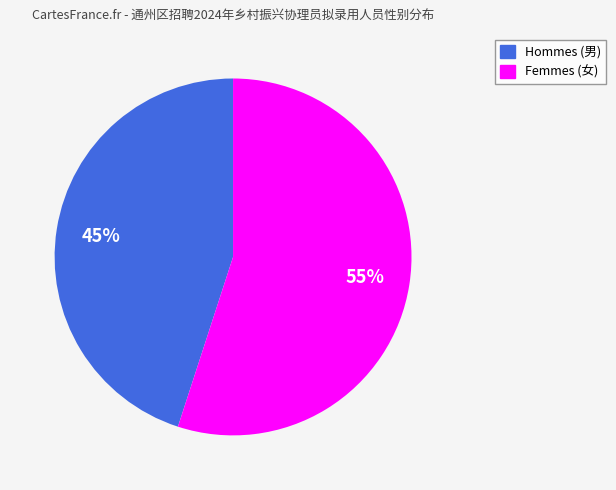

To the nearest percent, what is the average slice percentage?

50%